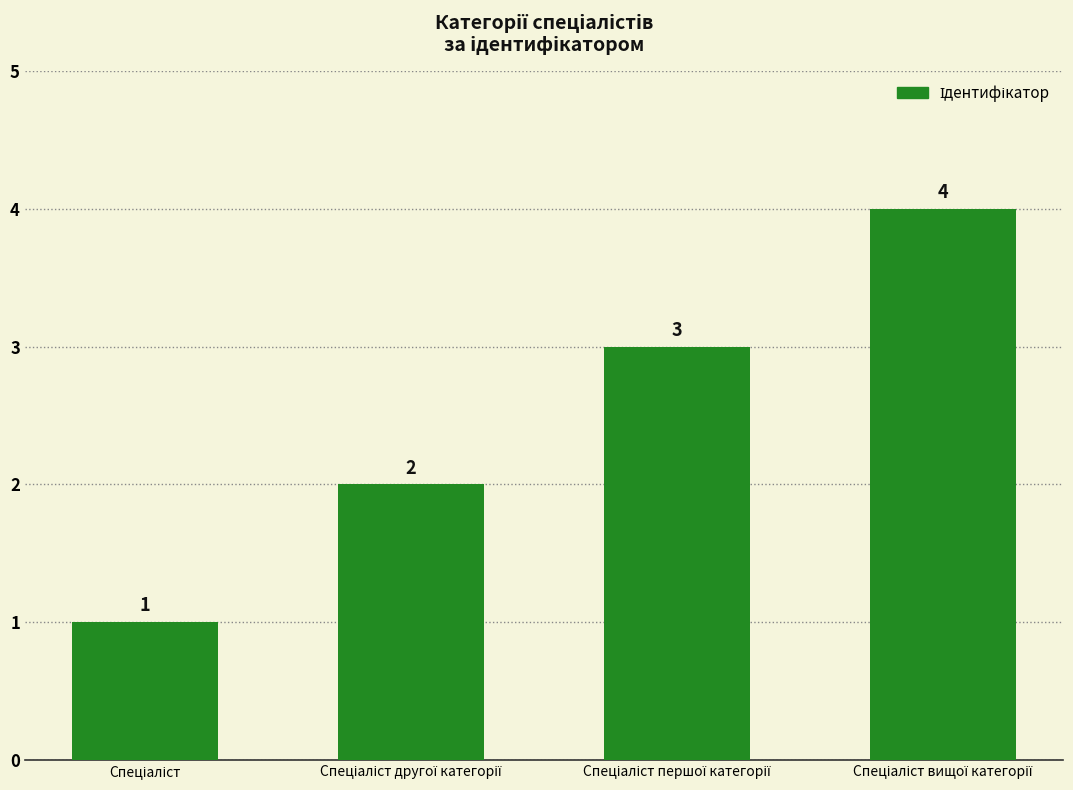

What is the difference between the maximum and minimum values?

3